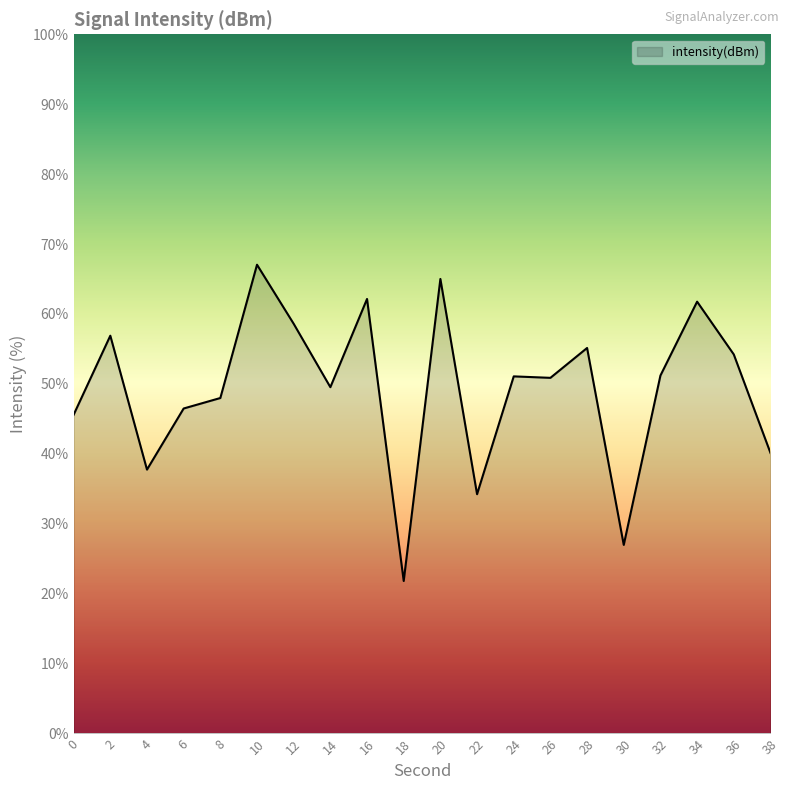

Which category has the highest value across all series?

10